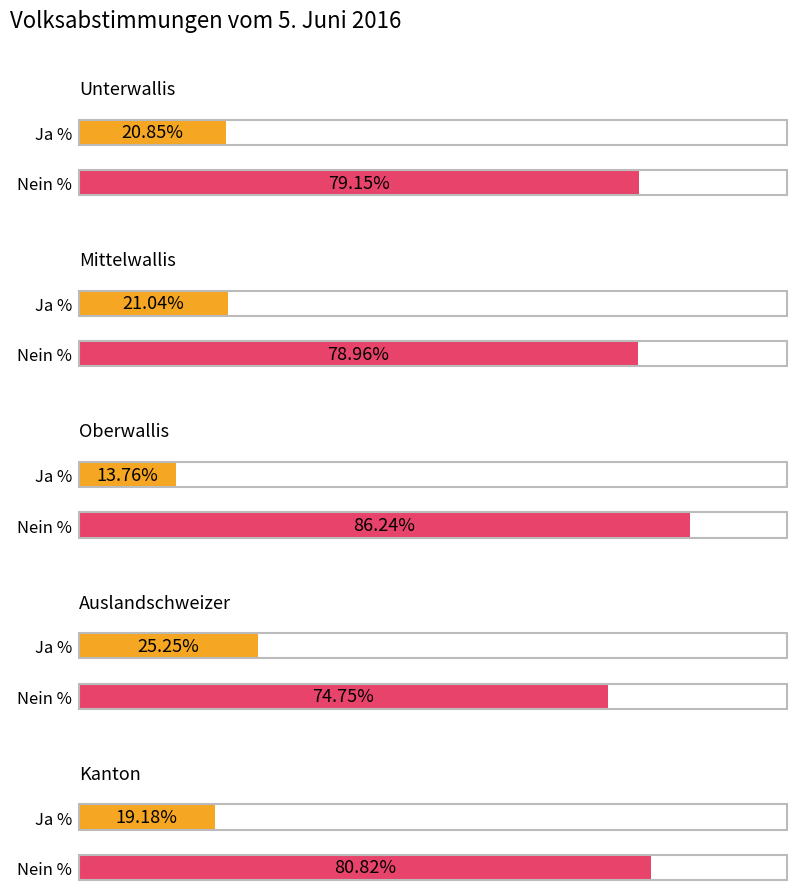

What is the label of the 5th bar from the right?

Unterwallis